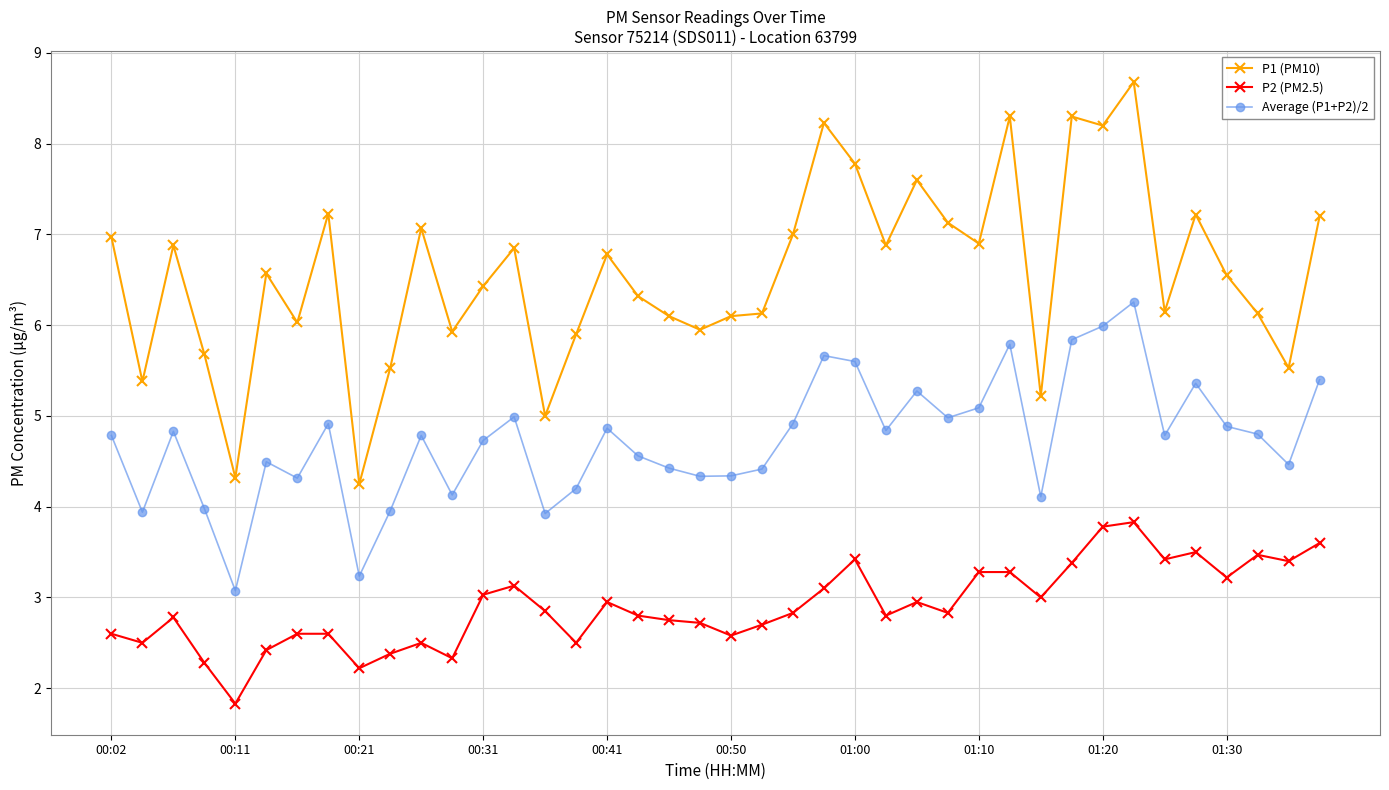

True or false: P2 (PM2.5) has more than 2 interior local peaks.

True